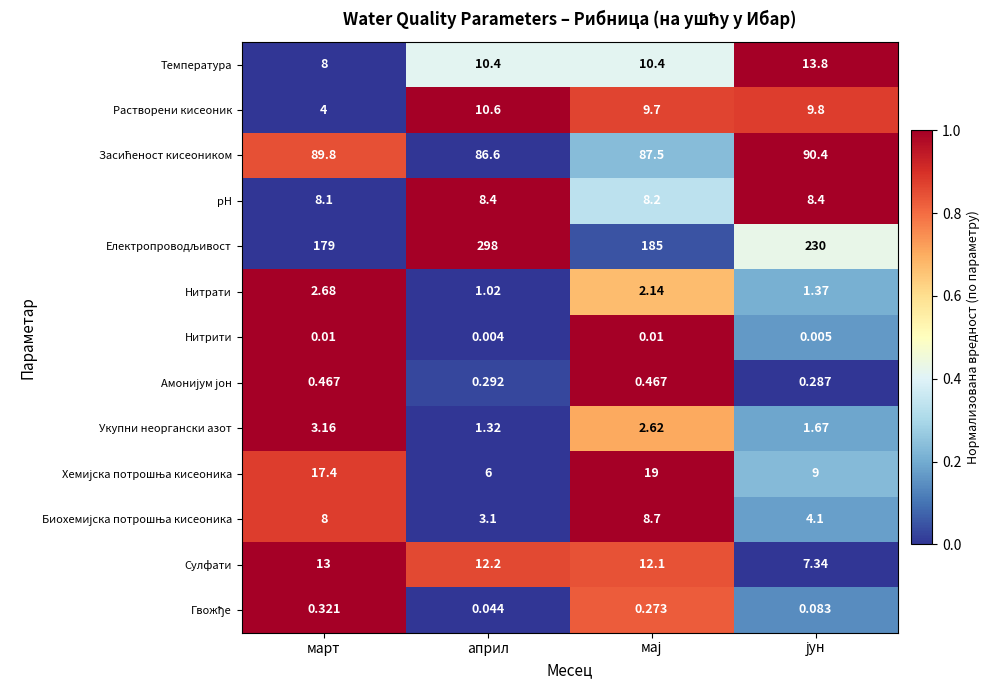

At which label does Нитрати first exceed 2?

март